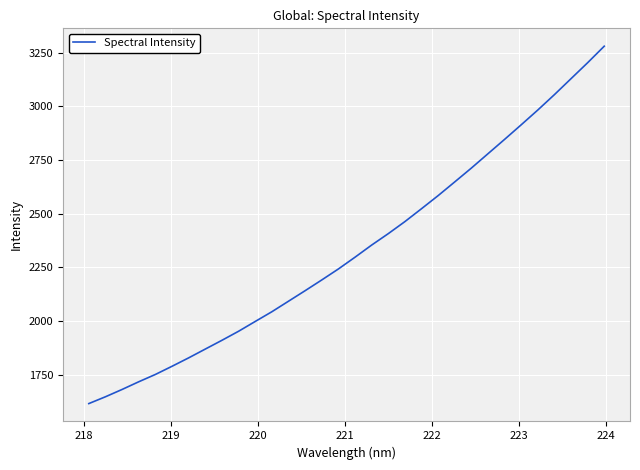

What is the maximum value shown in the chart?

3279.4